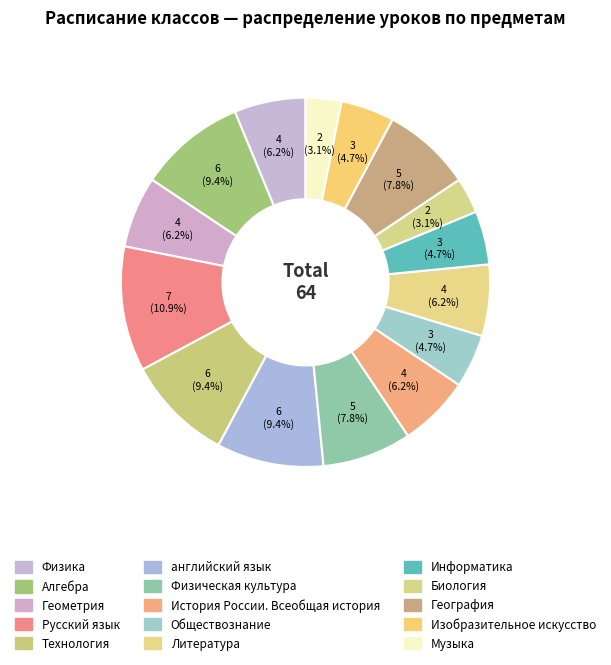

How much of the chart is everything except Алгебра?

90.6%